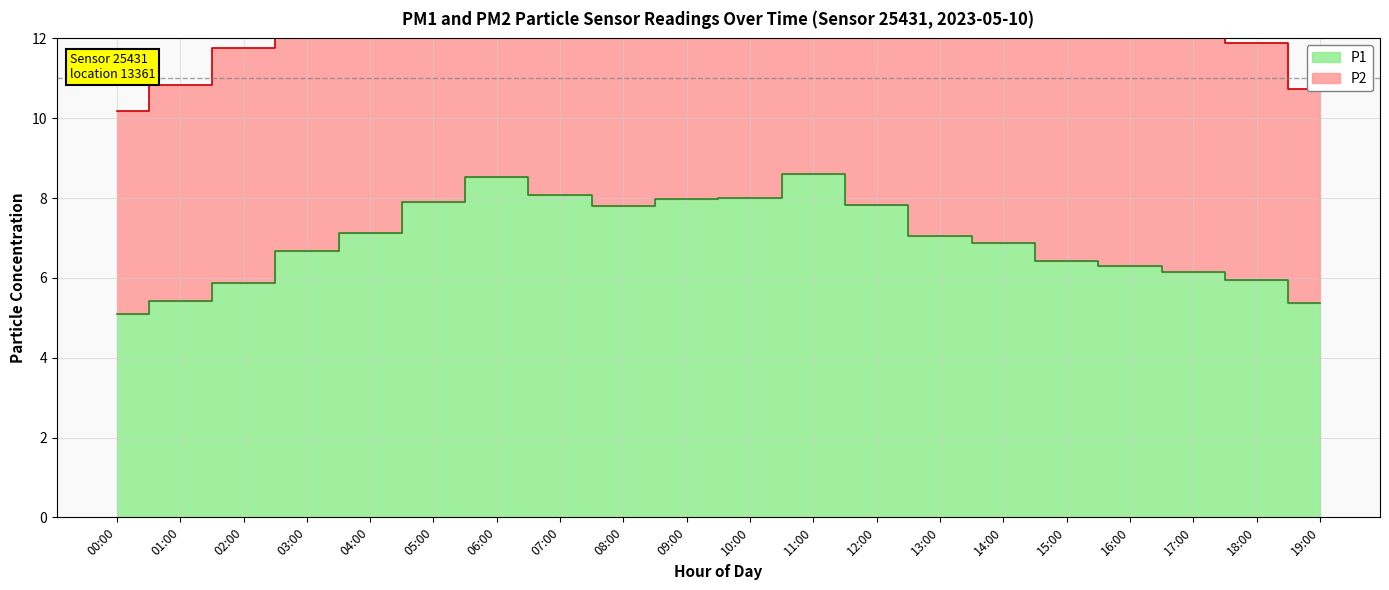

The value of P2 at 10:00 is 24.3. True or false?

False